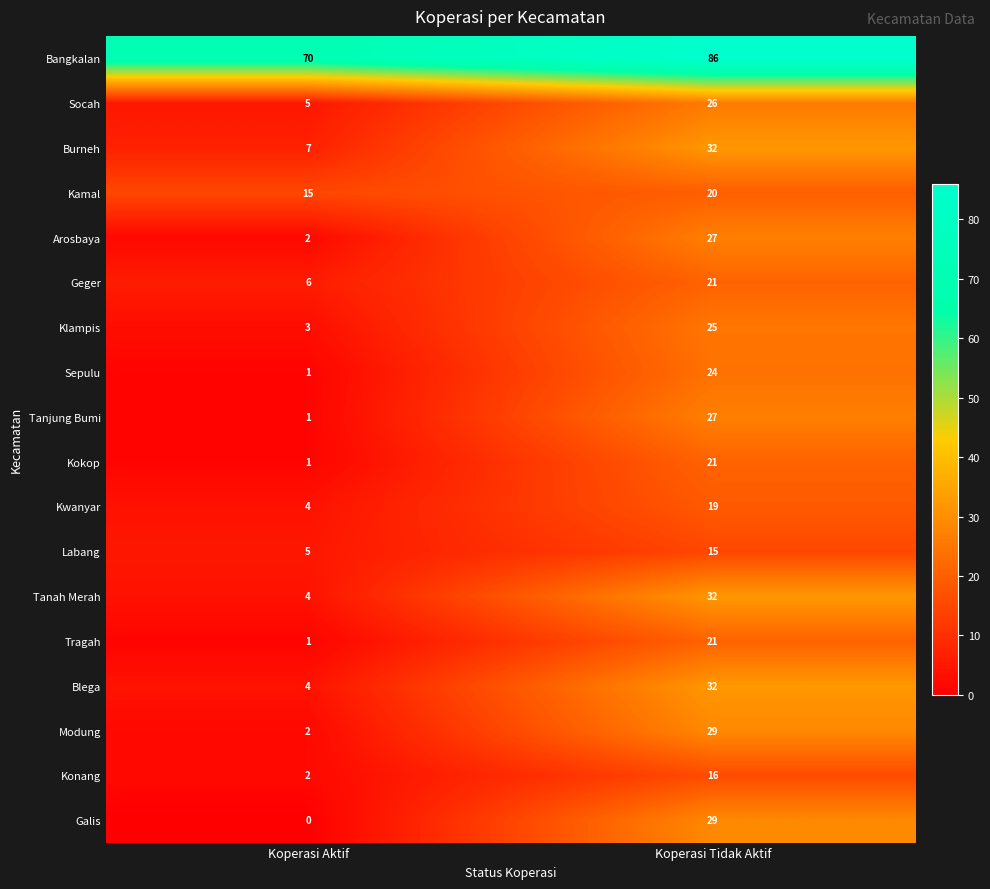

What is the maximum value for Geger?

21